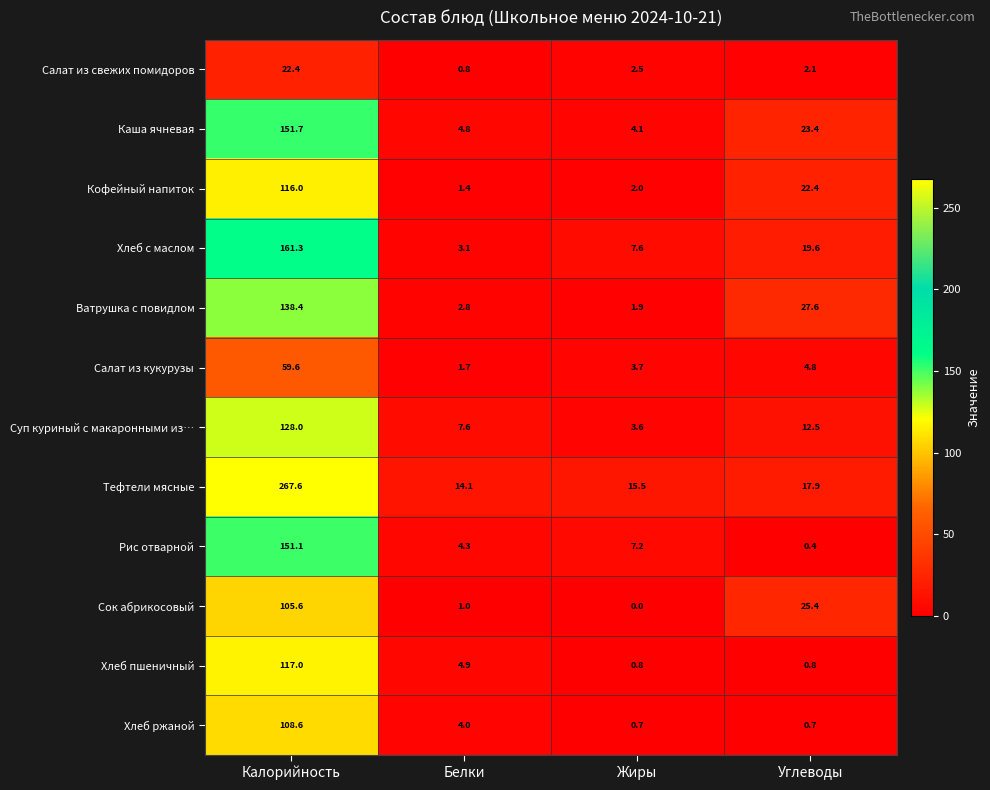

List the series in order of their peak value, highest first.

Тефтели мясные, Хлеб с маслом, Каша ячневая, Рис отварной, Ватрушка с повидлом, Суп куриный с макаронными из…, Хлеб пшеничный, Кофейный напиток, Хлеб ржаной, Сок абрикосовый, Салат из кукурузы, Салат из свежих помидоров